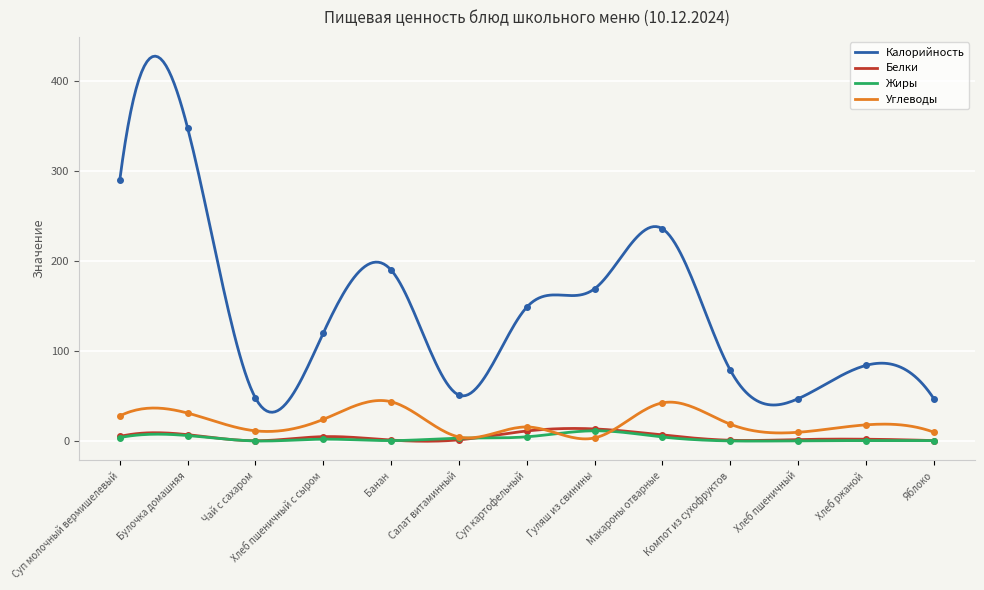

Reading left to right, list all the values displayed in this chart.

Калорийность: 290.0	348.0	47.8	120.0	190.0	51.0	148.8	169.2	235.8	78.7	47.0	84.0	47.0
Белки: 5.0	7.0	0.3	4.8	1.0	1.3	11.1	13.4	6.6	0.8	1.6	2.0	0.4
Жиры: 3.7	6.0	0.0	2.0	0.4	3.1	4.6	11.3	4.4	0.1	0.2	0.4	0.4
Углеводы: 27.8	31.0	11.3	24.0	43.6	4.5	15.6	3.4	42.4	18.6	9.7	17.9	9.8